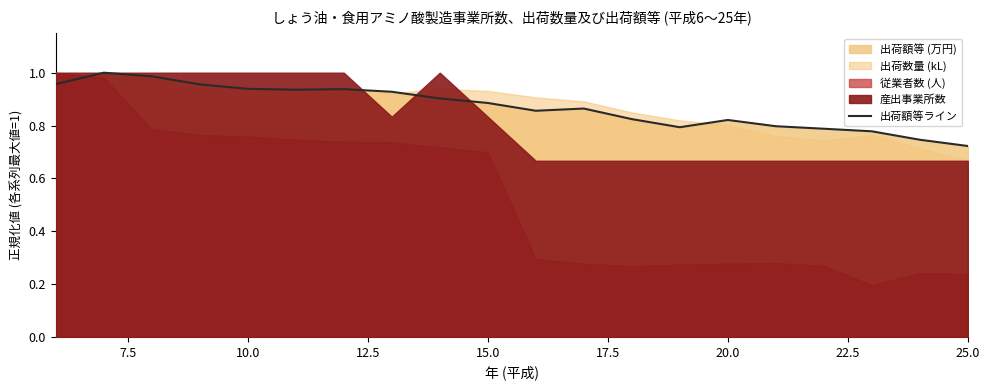

What is the average value?

0.9